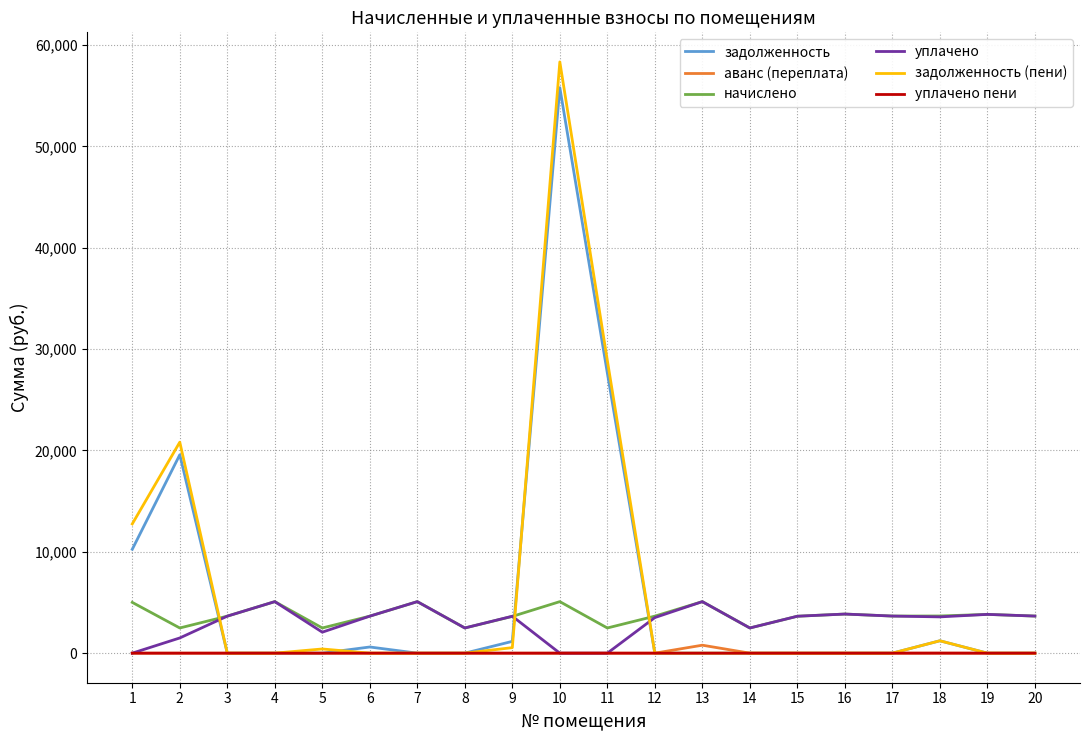

Where is задолженность (пени) nearest to the value 29168?

11